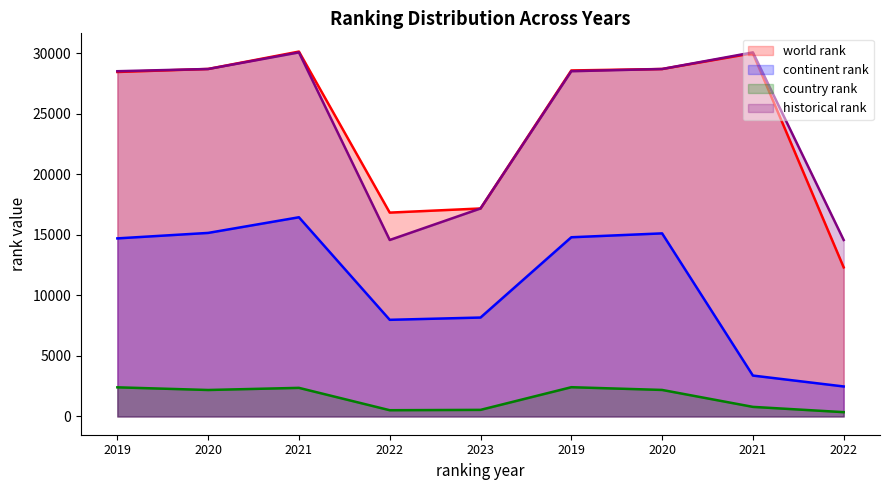

How many lines are shown in the chart?

4